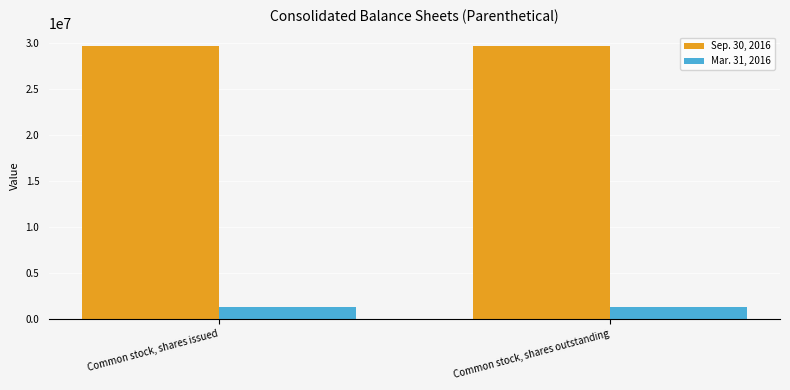

What is the value of the Sep. 30, 2016 bar at the 2nd from the left?

29684381